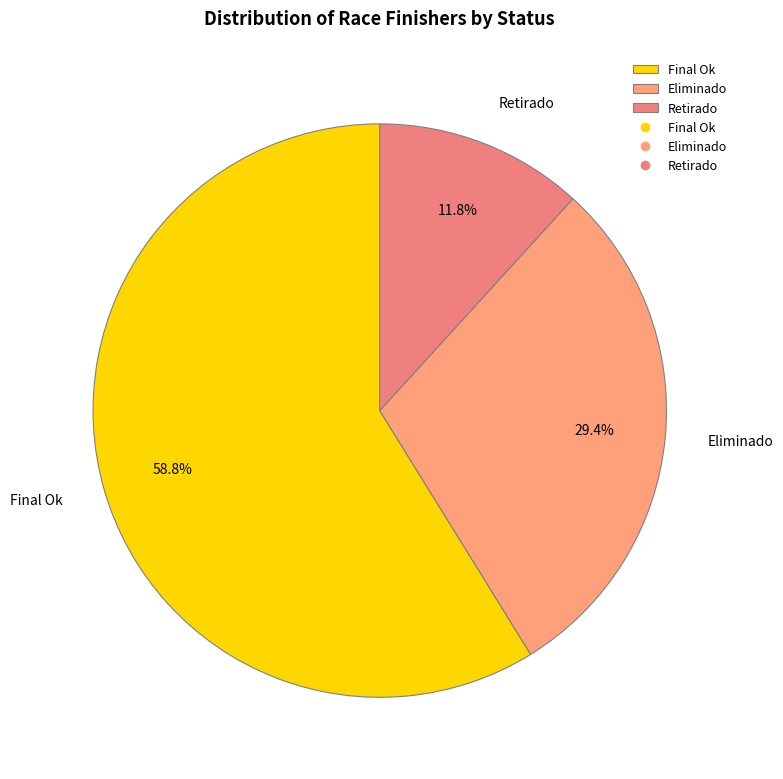

To the nearest percent, what is the difference between the largest and smallest slice percentages?

47%